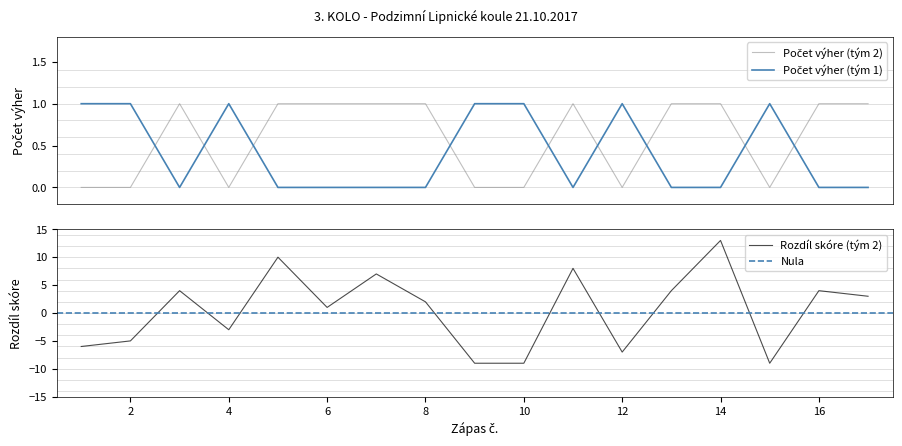

Between 3 and 4, which series saw the biggest shift?

Rozdíl skóre (team2)